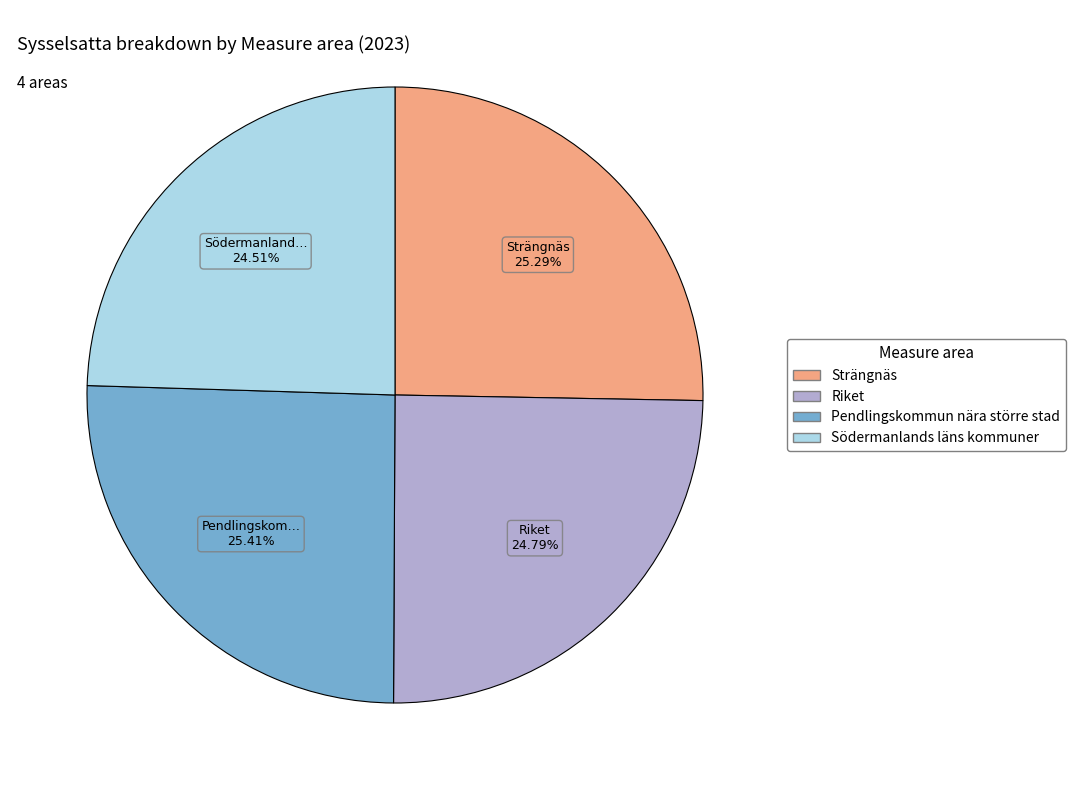

Which has a higher value, Riket or Pendlingskommun nära större stad?

Pendlingskommun nära större stad